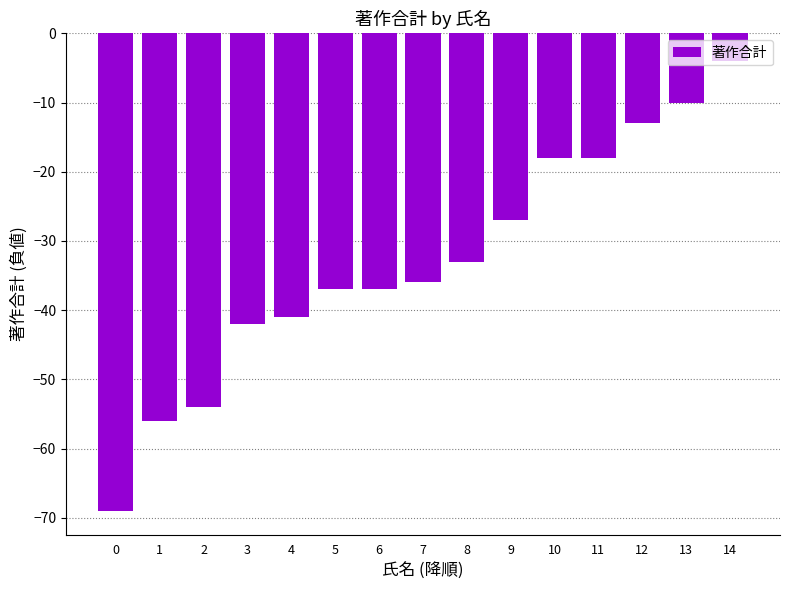

What is the difference between the maximum and minimum values?

65